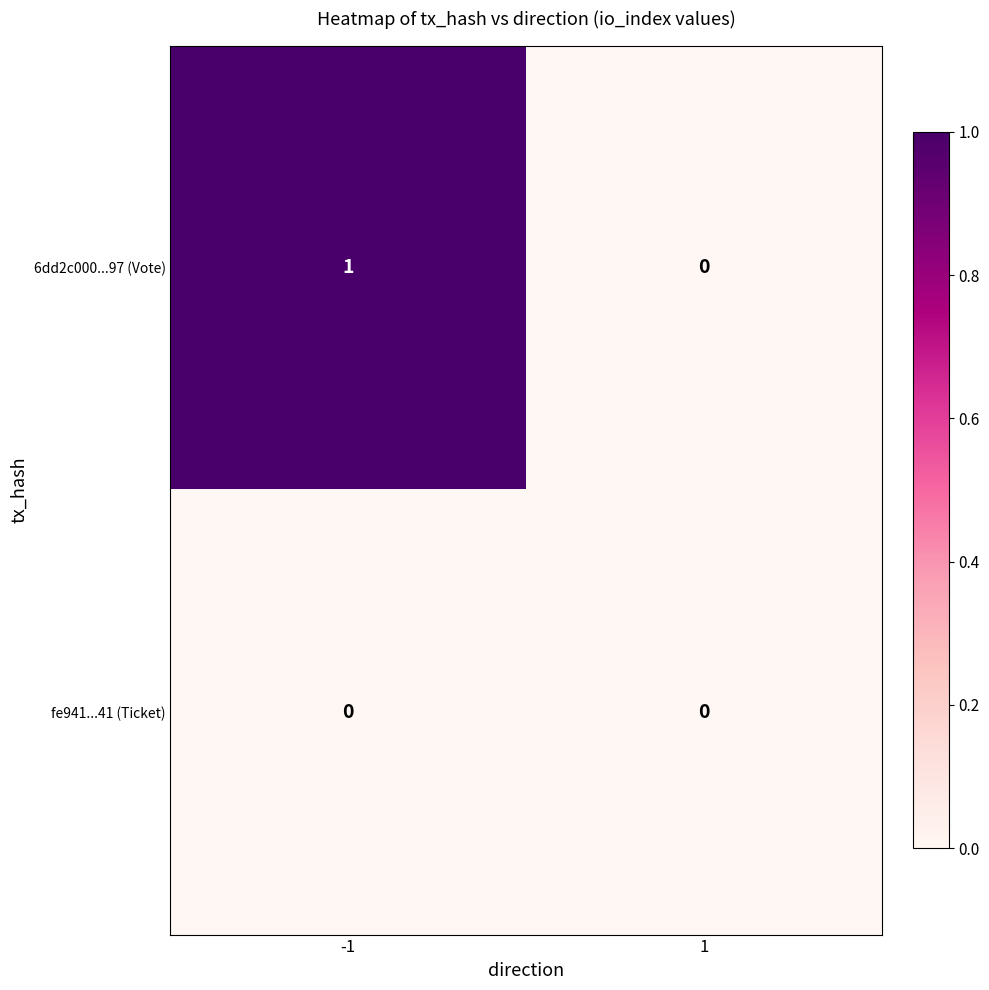

At which category is the sum across all series the highest?

-1